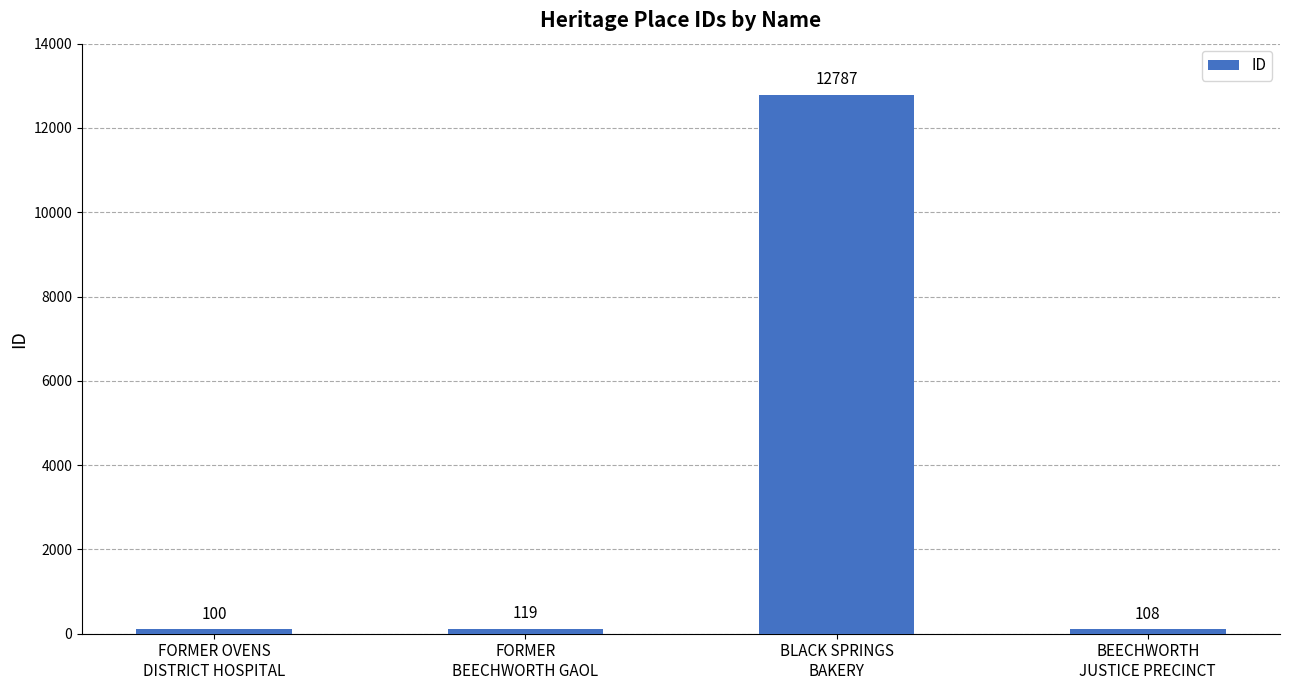

Which category has the highest value across all series?

BLACK SPRINGS
BAKERY